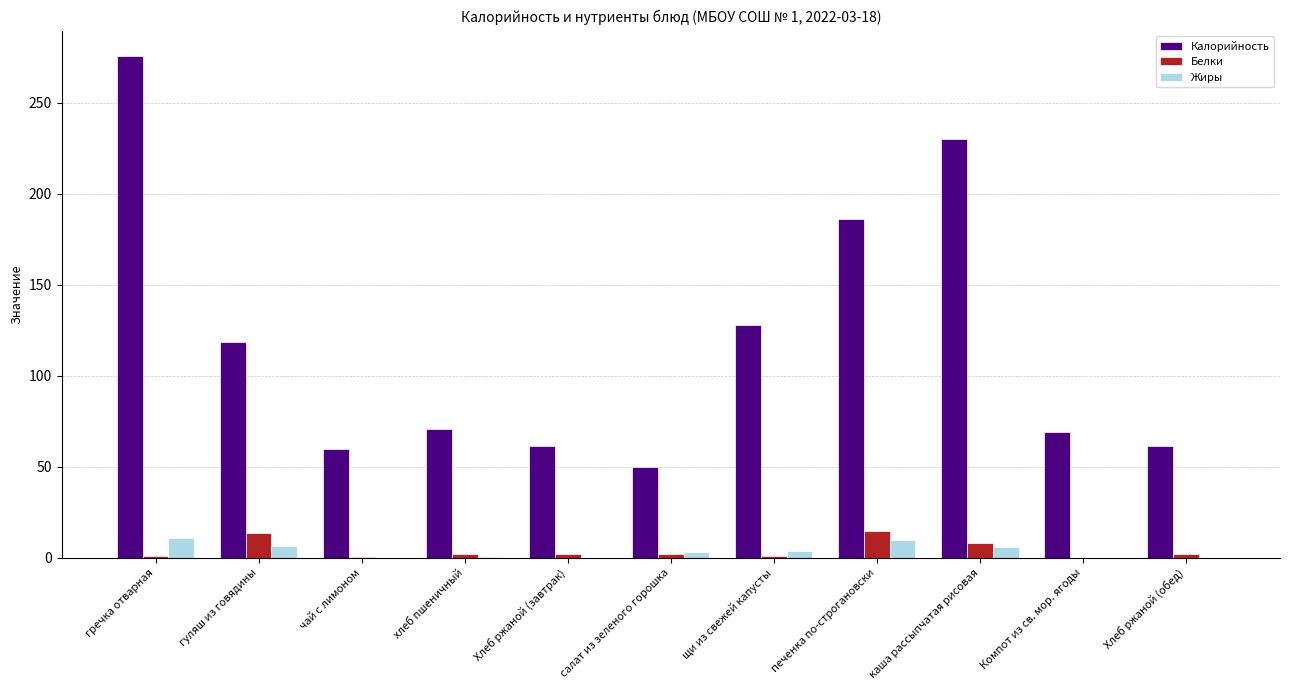

Between гречка отварная and печенка по-строгановски, which series saw the biggest shift?

Калорийность